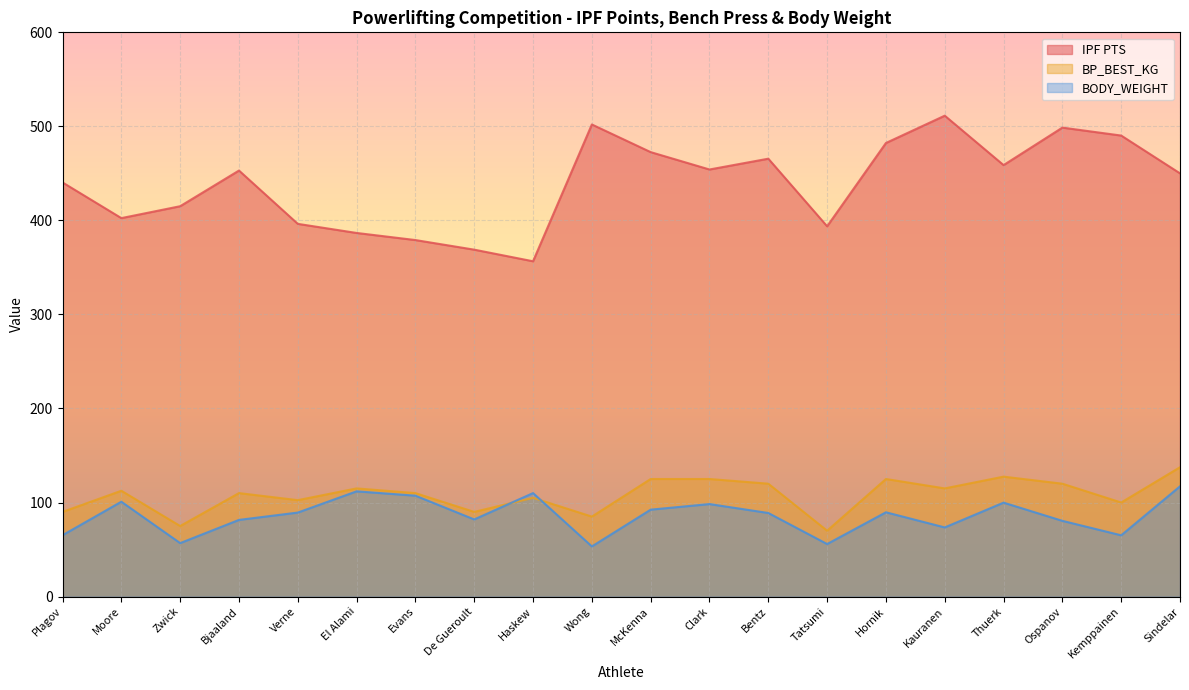

Reading right to left, transcribe all the data shown in this chart.

IPF PTS: Sindelar=450.0	Kemppainen=490.2	Ospanov=498.7	Thuerk=458.8	Kauranen=511.4	Hornik=482.3	Tatsumi=393.7	Bentz=465.6	Clark=454.1	McKenna=472.6	Wong=502.0	Haskew=356.5	De Gueroult=368.9	Evans=379.1	El Alami=386.6	Verne=396.3	Bjaaland=453.0	Zwick=415.1	Moore=402.4	Plagov=440.4
BP_BEST_KG: Sindelar=137.5	Kemppainen=100.0	Ospanov=120.0	Thuerk=127.5	Kauranen=115.0	Hornik=125.0	Tatsumi=70.0	Bentz=120.0	Clark=125.0	McKenna=125.0	Wong=85.0	Haskew=105.0	De Gueroult=90.0	Evans=110.0	El Alami=115.0	Verne=102.5	Bjaaland=110.0	Zwick=75.0	Moore=112.5	Plagov=90.0
BODY_WEIGHT: Sindelar=117.2	Kemppainen=65.1	Ospanov=80.5	Thuerk=99.9	Kauranen=73.5	Hornik=89.6	Tatsumi=55.8	Bentz=88.8	Clark=98.3	McKenna=92.4	Wong=53.3	Haskew=110.0	De Gueroult=82.0	Evans=107.3	El Alami=111.9	Verne=89.3	Bjaaland=81.5	Zwick=56.8	Moore=100.8	Plagov=65.2